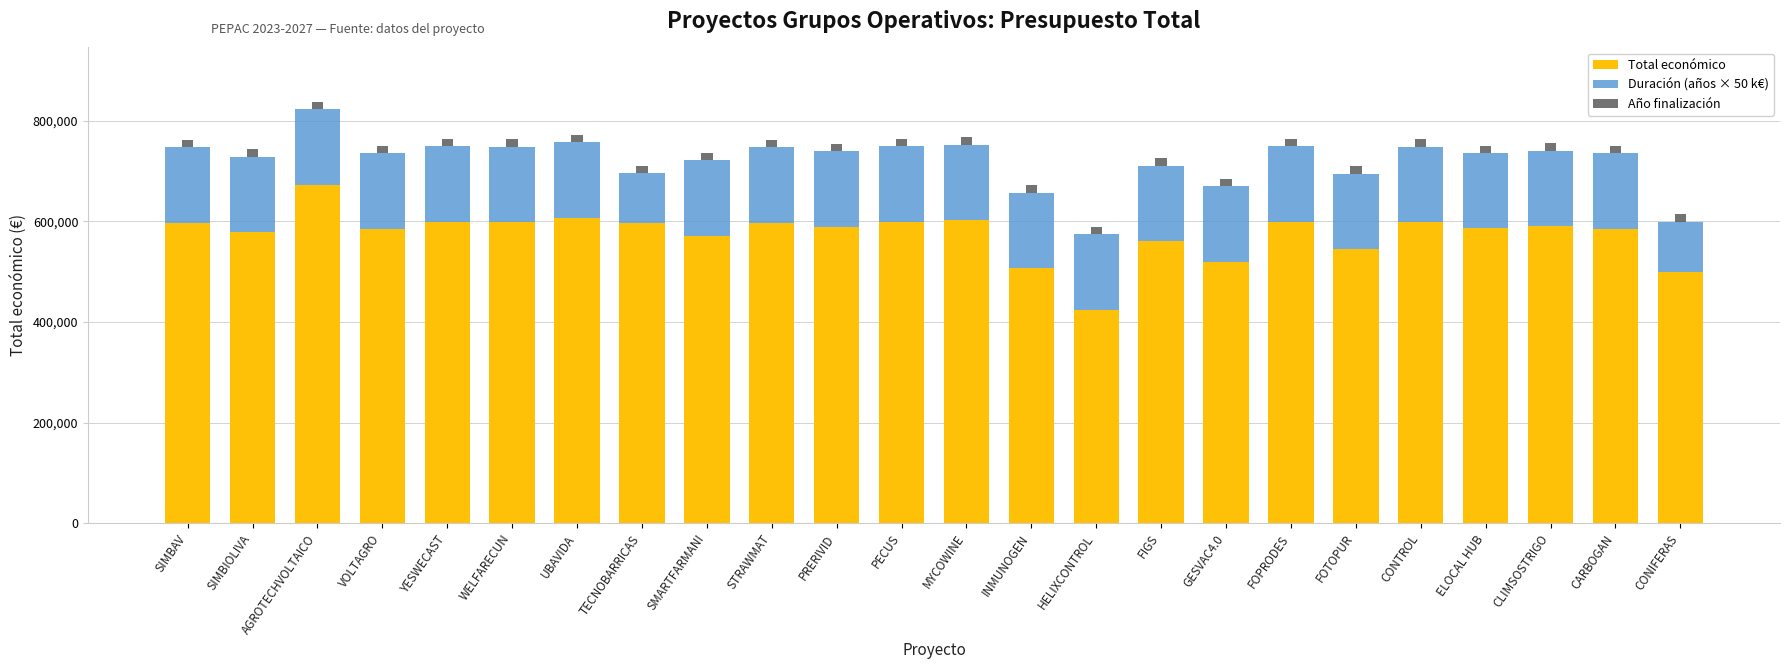

What is the minimum value for Total económico?

424720.0